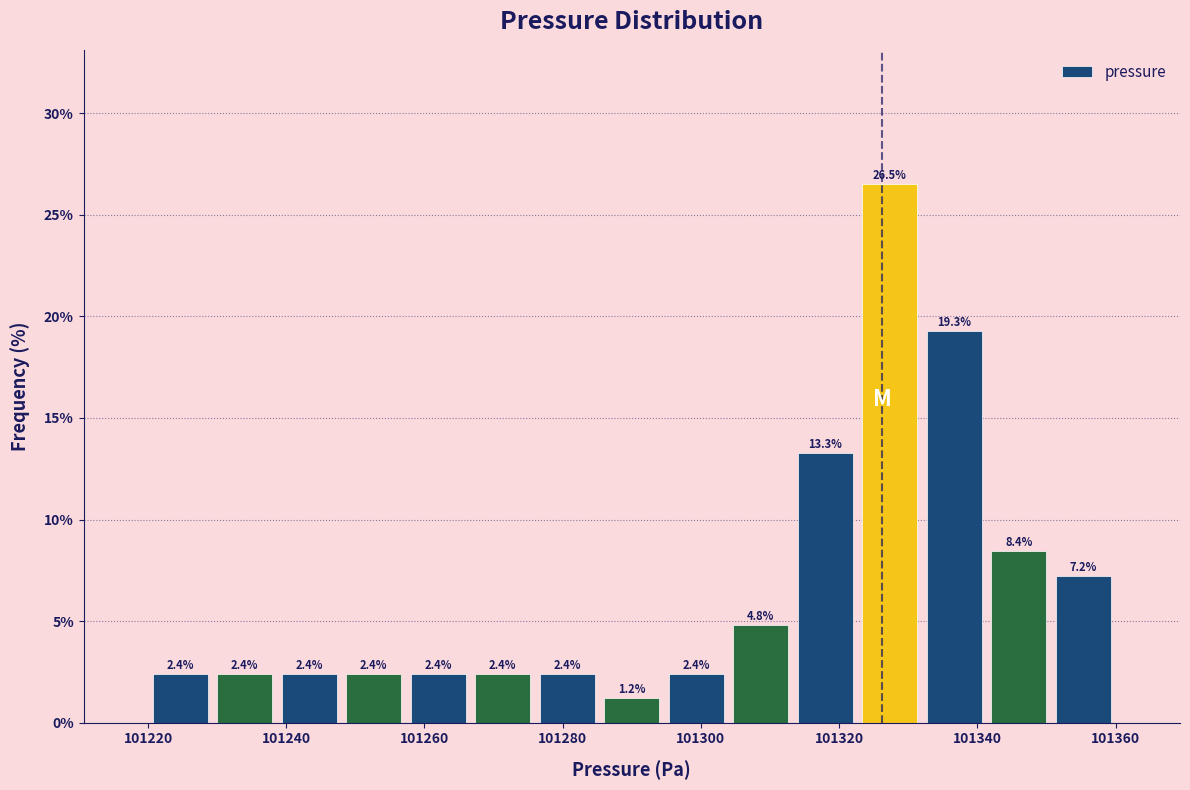

How tall is the bar that spans 101322 to 101332 on the x-axis? The bar edges are not printed on the chart, so give them approximately, as read against the axis.

26.5